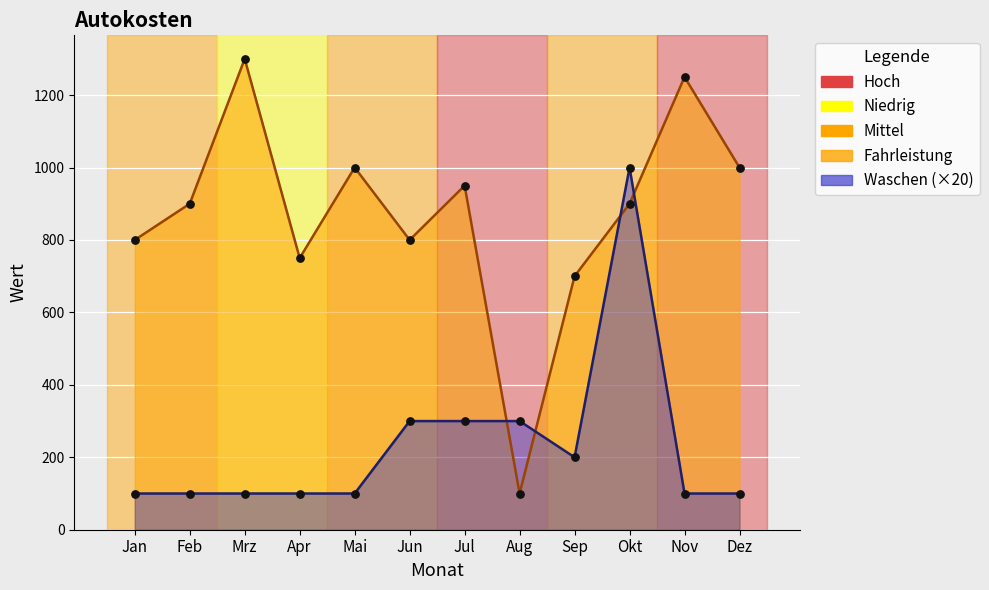

Which series reaches the maximum Y coordinate?

Fahrleistung